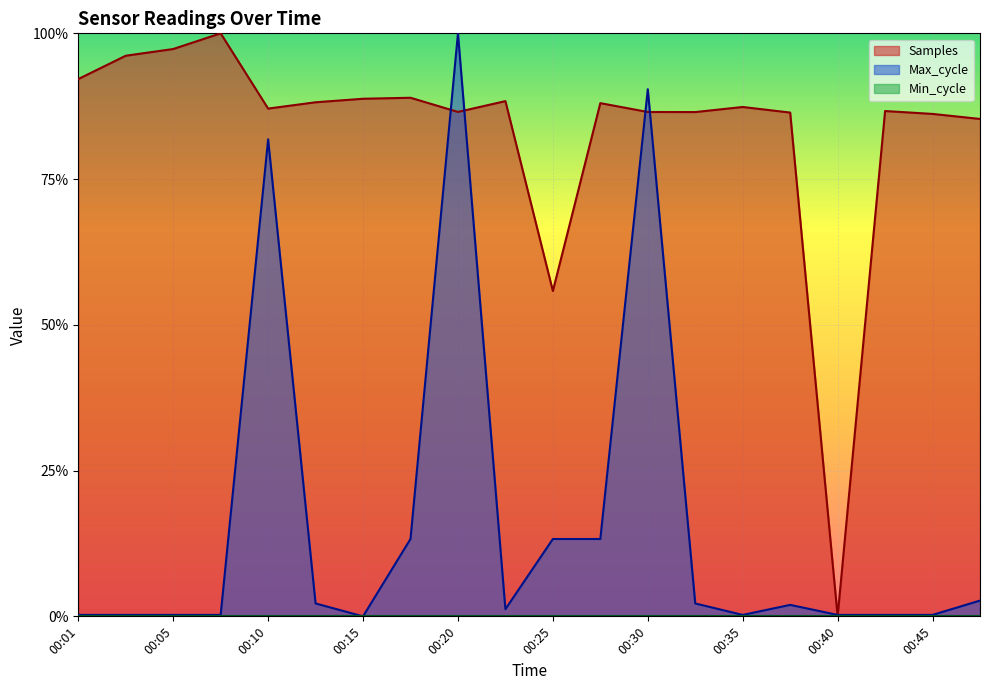

The Max_cycle series shows 0.0 at 00:40. True or false?

False